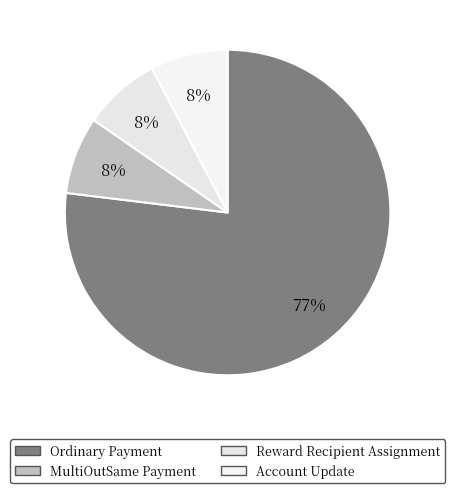

True or false: Ordinary Payment accounts for 77% of the total.

True